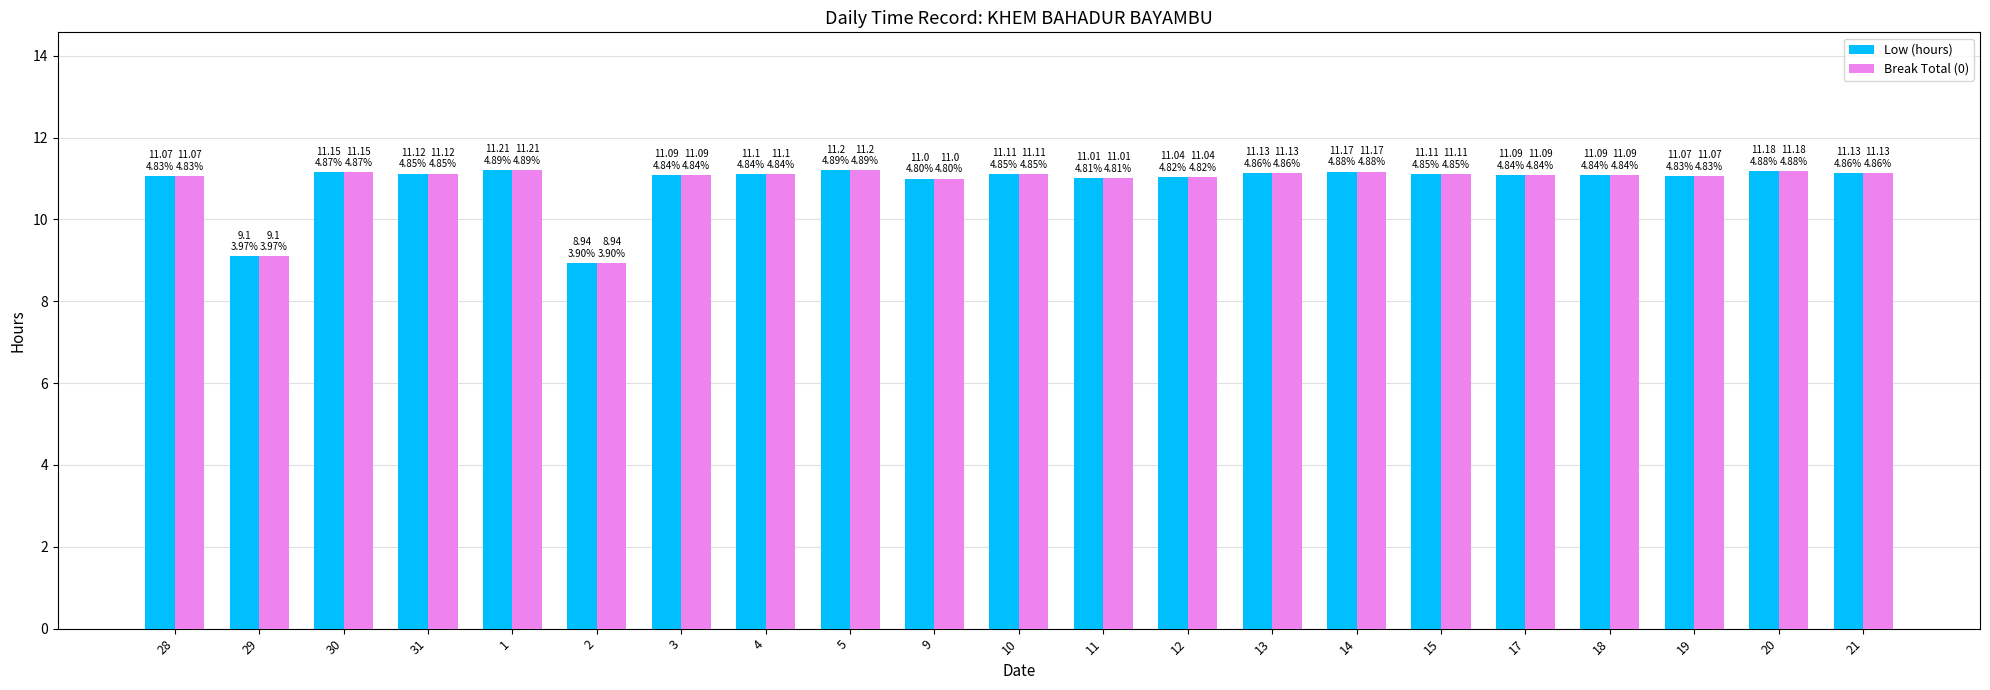

What are all the series names shown in the legend?

Low (hours), Break Total (0)